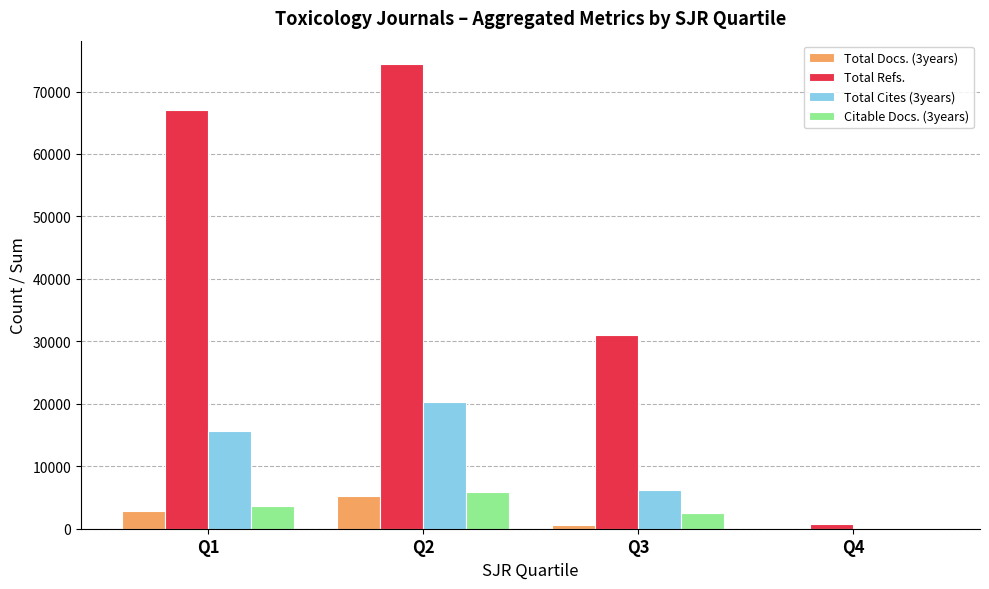

The value of Total Cites (3years) at Q2 is 20212. True or false?

True